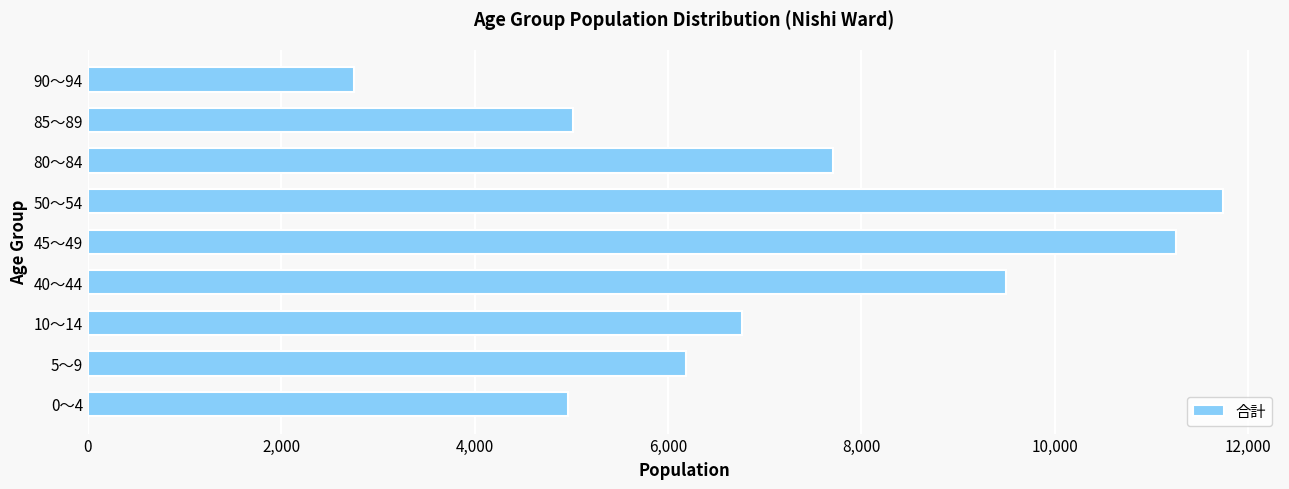

What is the approximate value at 40～44, to the nearest 100?

9500